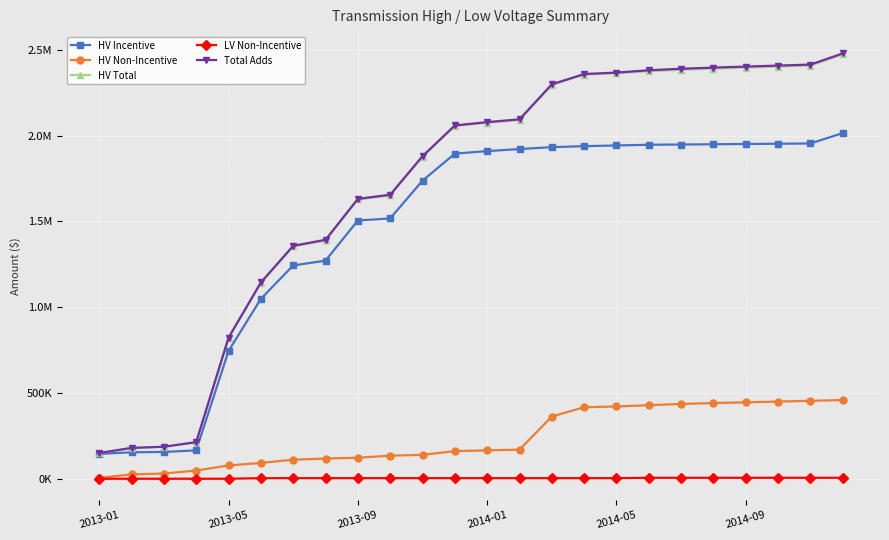

Which series has the largest total across all categories?

Total Adds